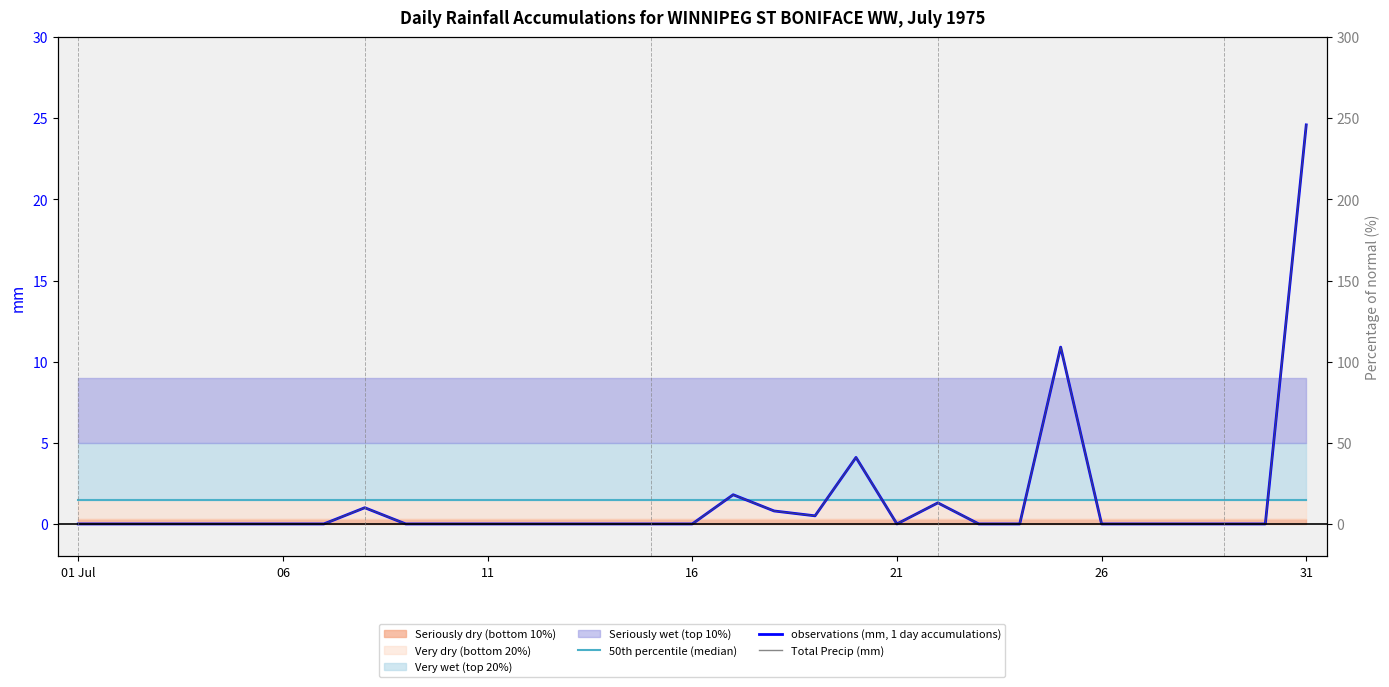

How many lines are shown in the chart?

3